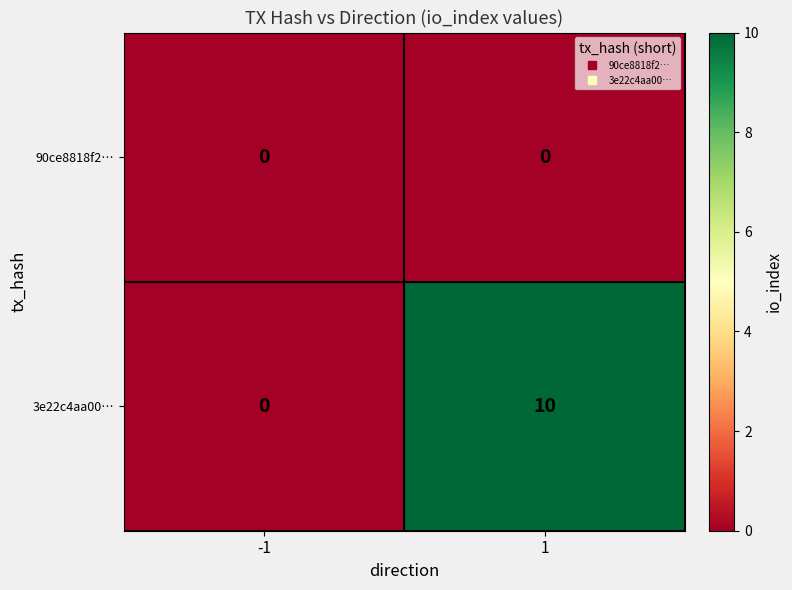

At how many categories does at least one series exceed 5?

1